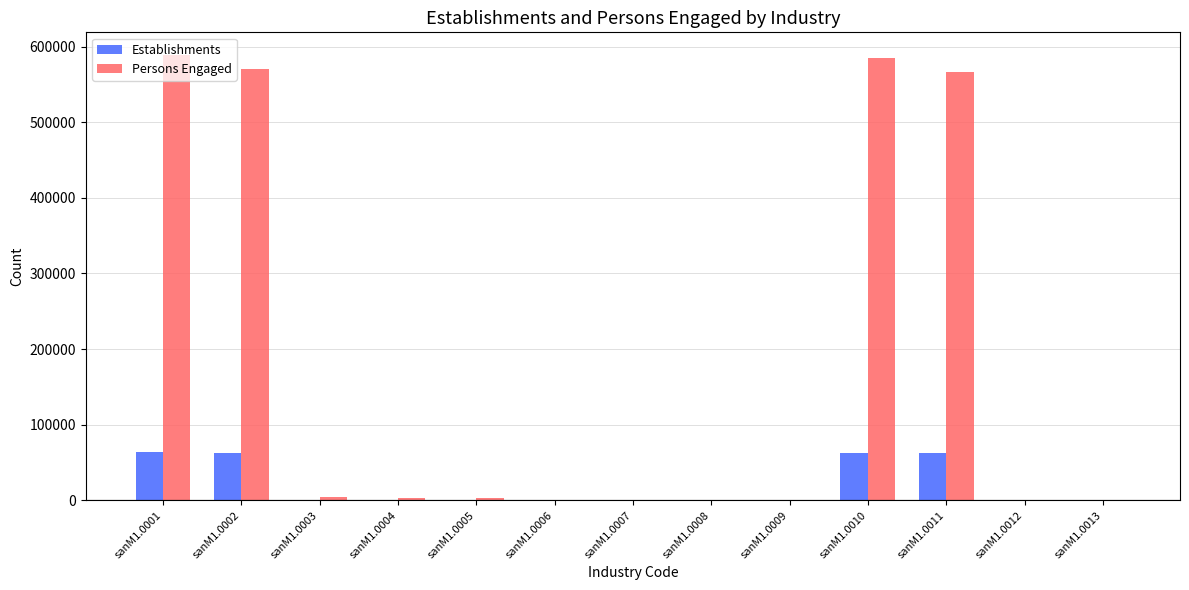

The value of Establishments at sanM1.0011 is 33876. True or false?

False